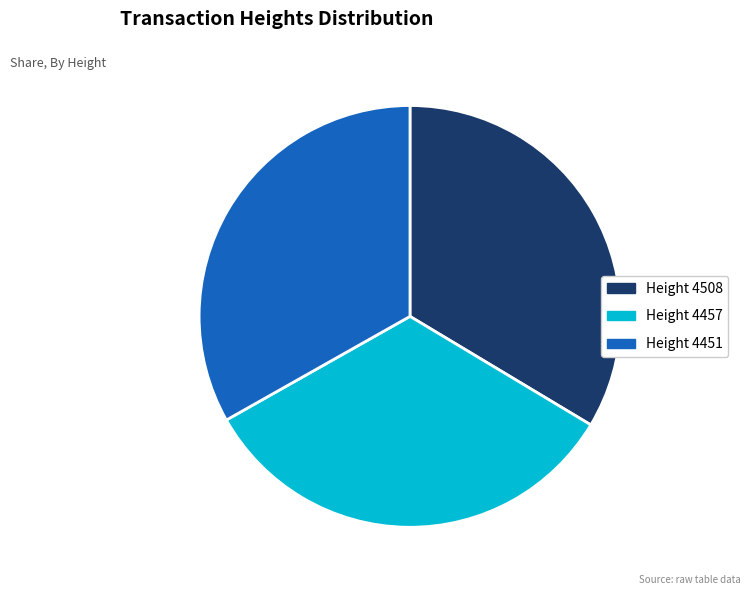

Is there any slice that represents more than half of the pie?

No